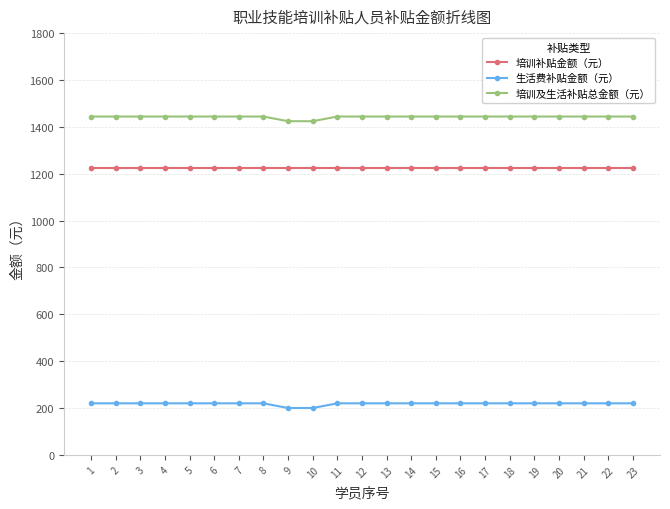

What is the sum of the 生活费补贴金额（元） values at 19 and 10?

420